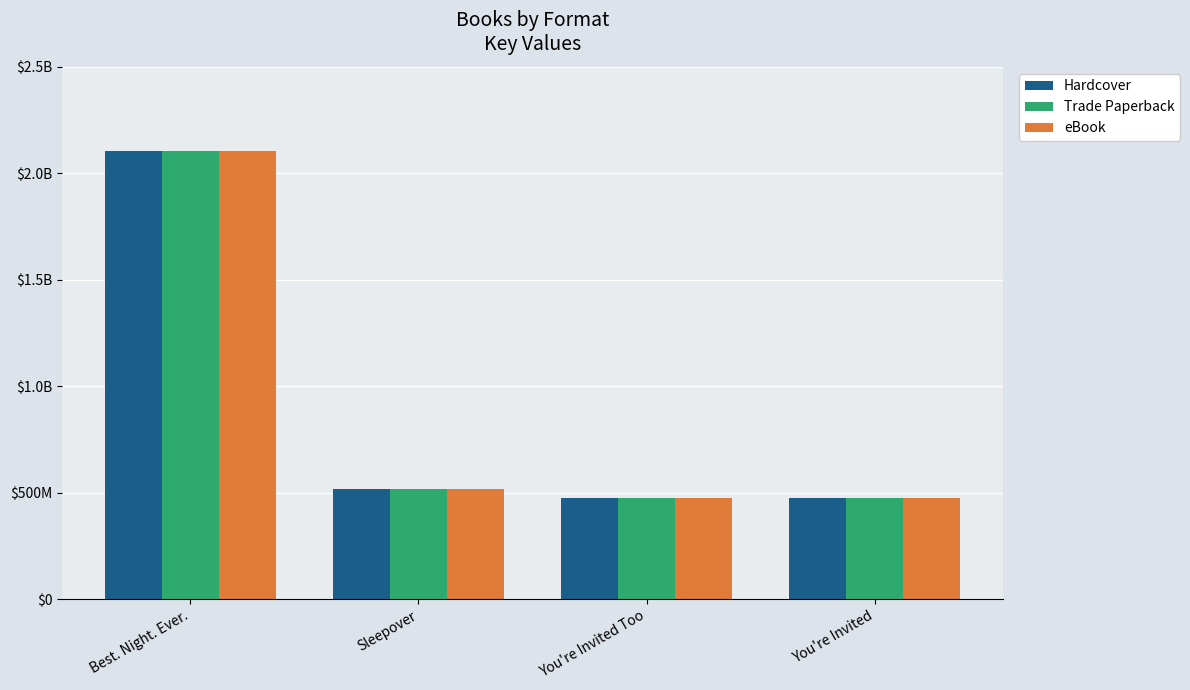

What is the label of the 3rd bar from the right?

Sleepover